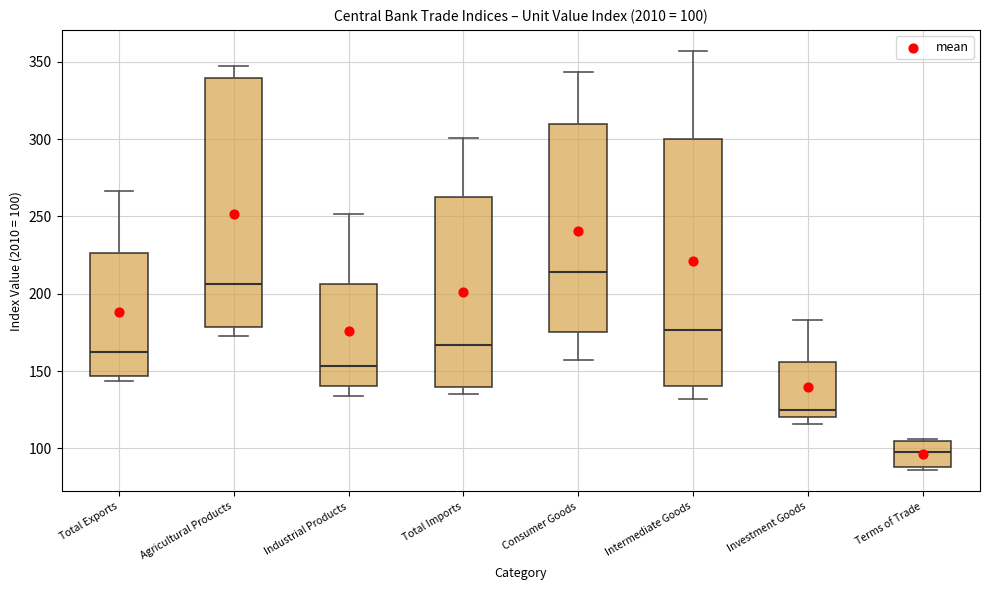

Which box's median line is the lowest?

Terms of Trade